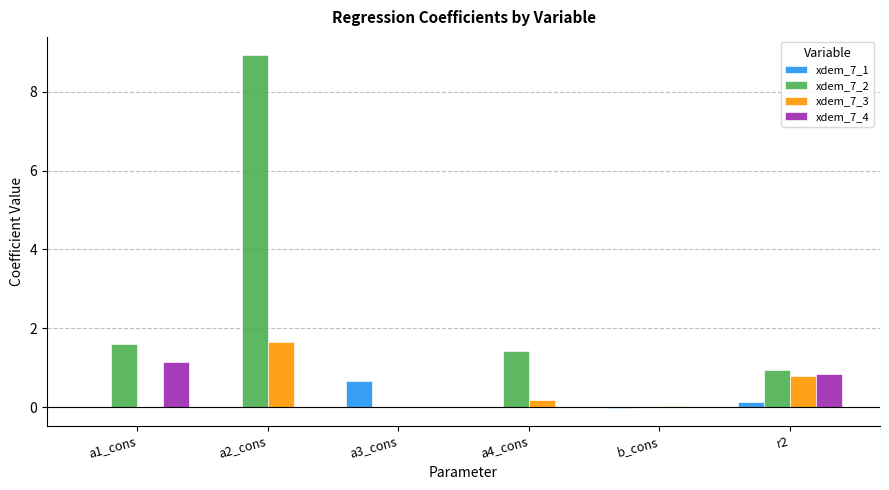

Which series changed the most between a1_cons and a2_cons?

xdem_7_2